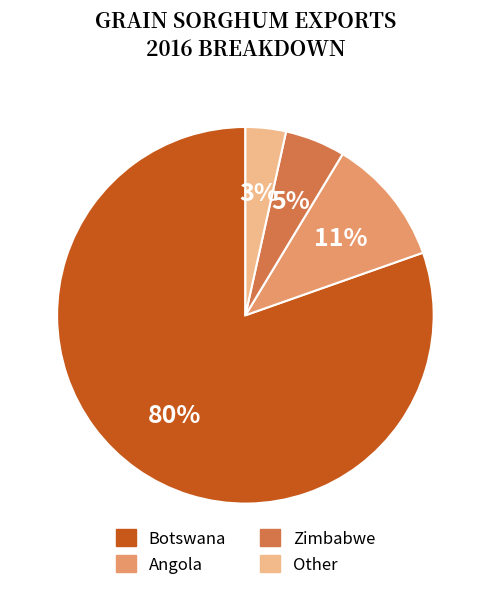

To the nearest percent, what is the average slice percentage?

25%